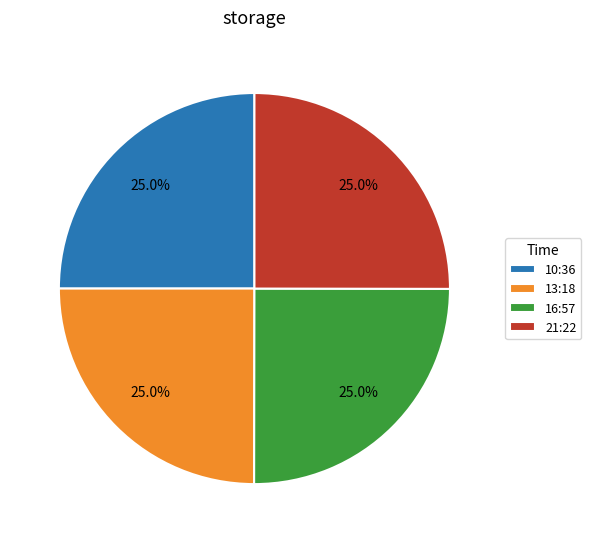

Approximately how many times larger is the value at 16:57 compared to 21:22?

1.0